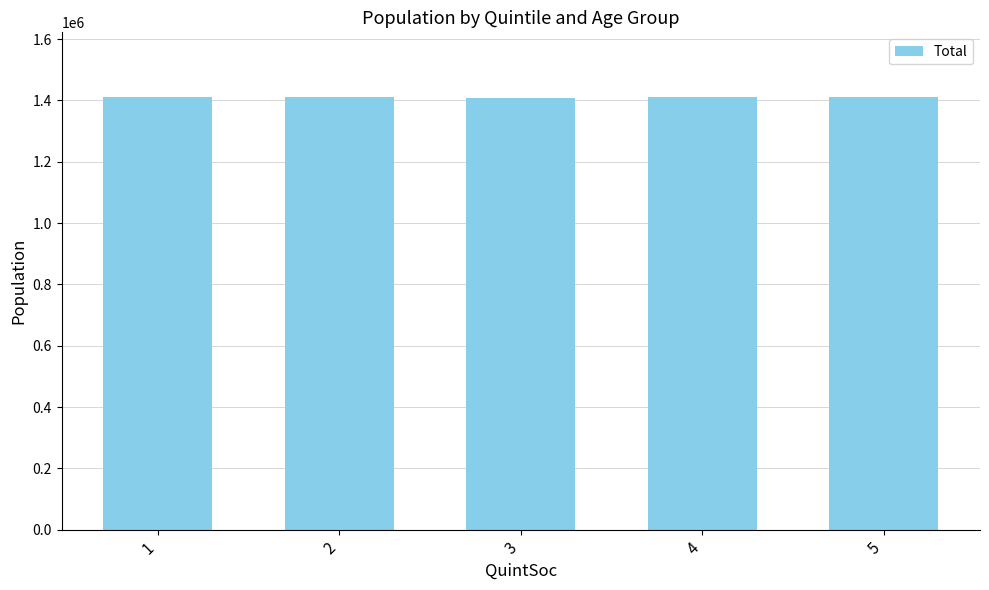

Approximately how many times larger is the value at 3 compared to 5?

1.0